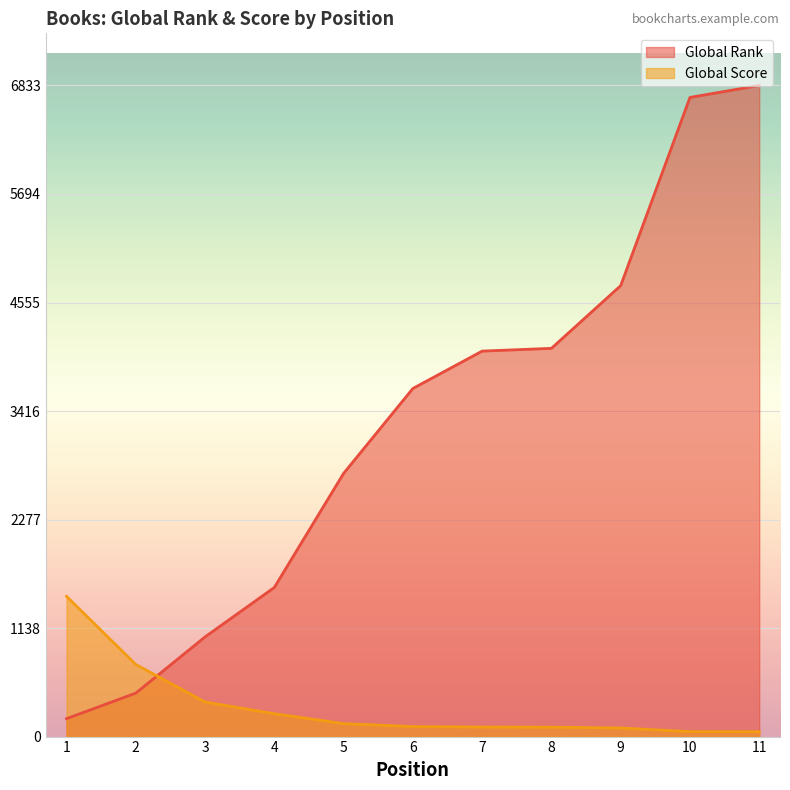

True or false: Global Rank has a value of 6707 at 10.

True